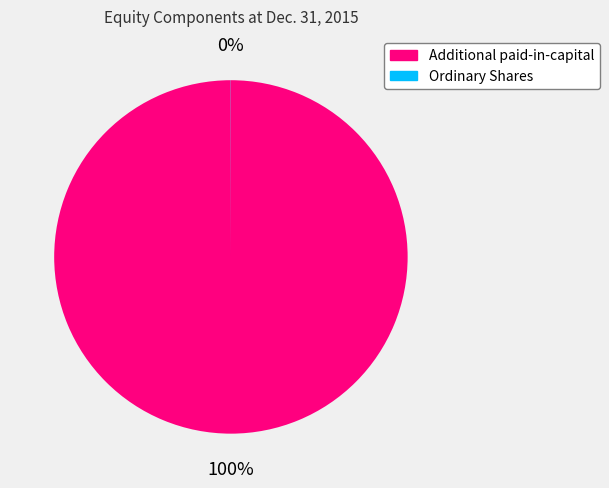

True or false: Additional paid-in-capital accounts for 91% of the total.

False